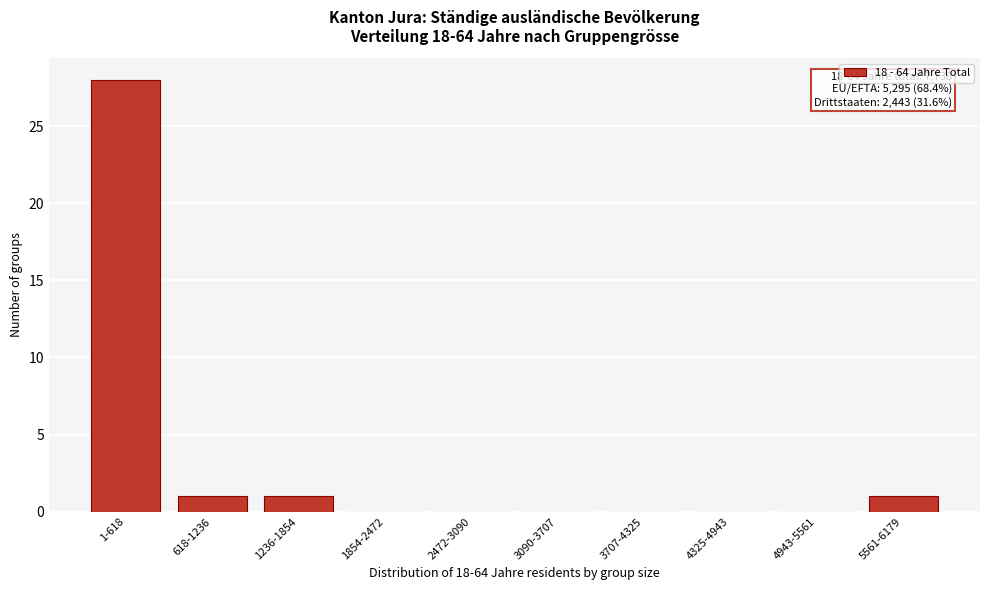

Reading left to right, what are all the values shown in this chart?

1-618=28	618-1236=1	1236-1854=1	1854-2472=0	2472-3090=0	3090-3707=0	3707-4325=0	4325-4943=0	4943-5561=0	5561-6179=1